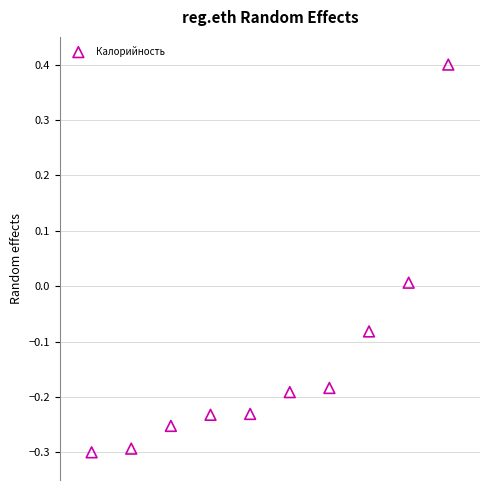

What is the range of Y values (max minus min)?

0.7